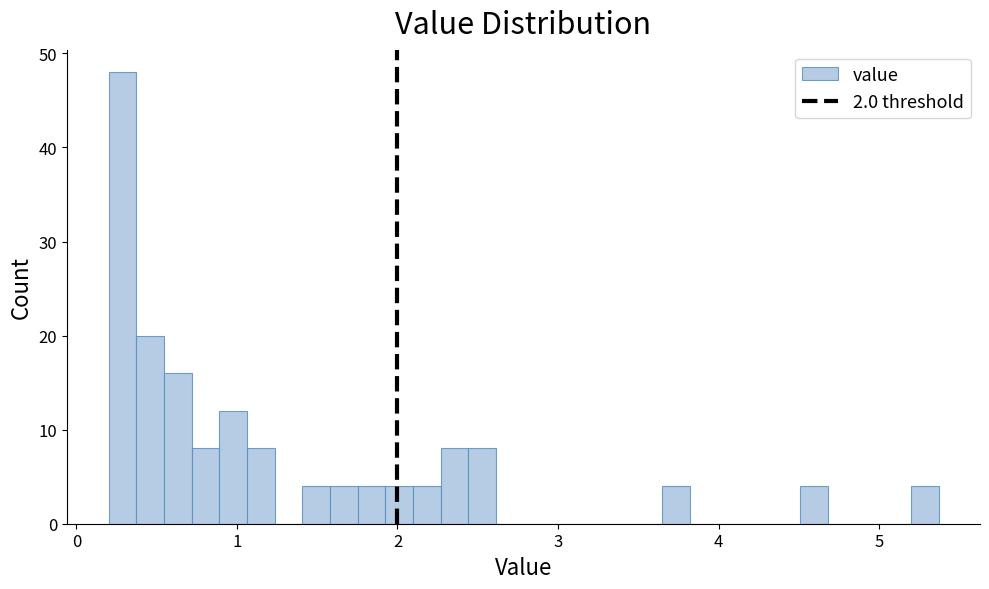

Around what value on the x-axis is the tallest bar? Give the approximate position of its centre, as read against the axis.

0.3